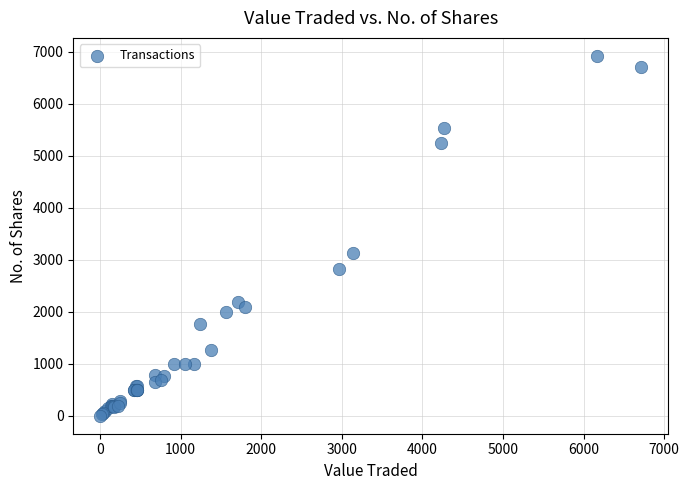

What Y value in the scatter plot is closest to 3463?

3132